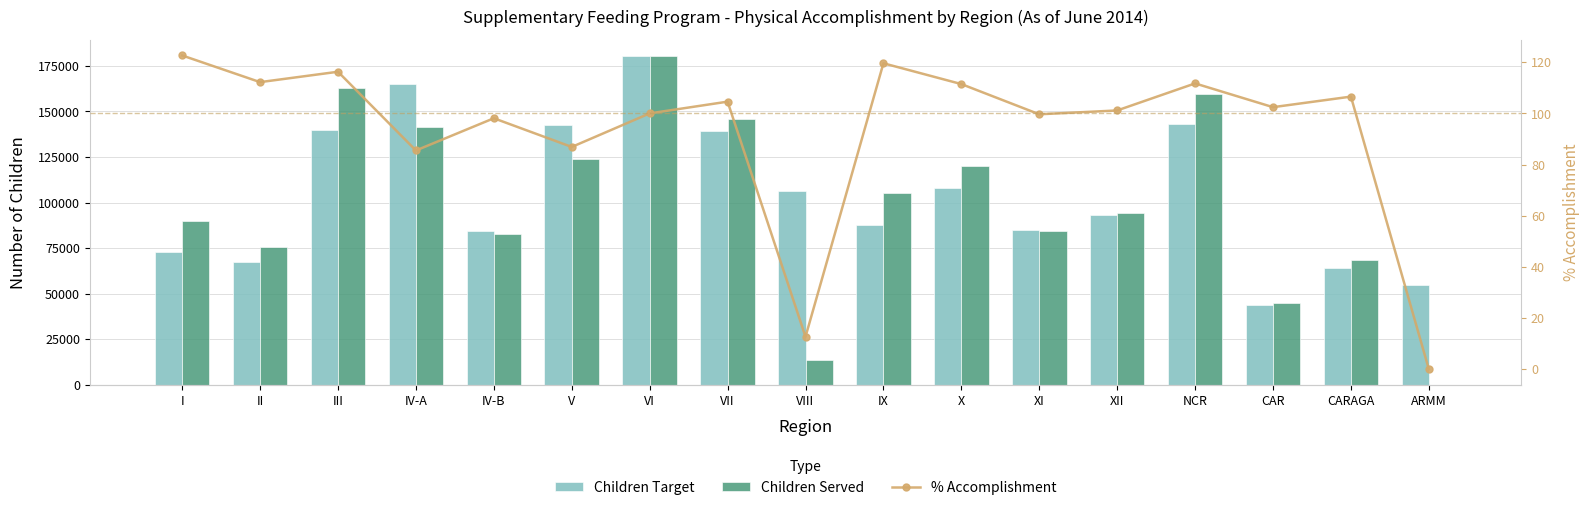

How many groups of bars are there?

17